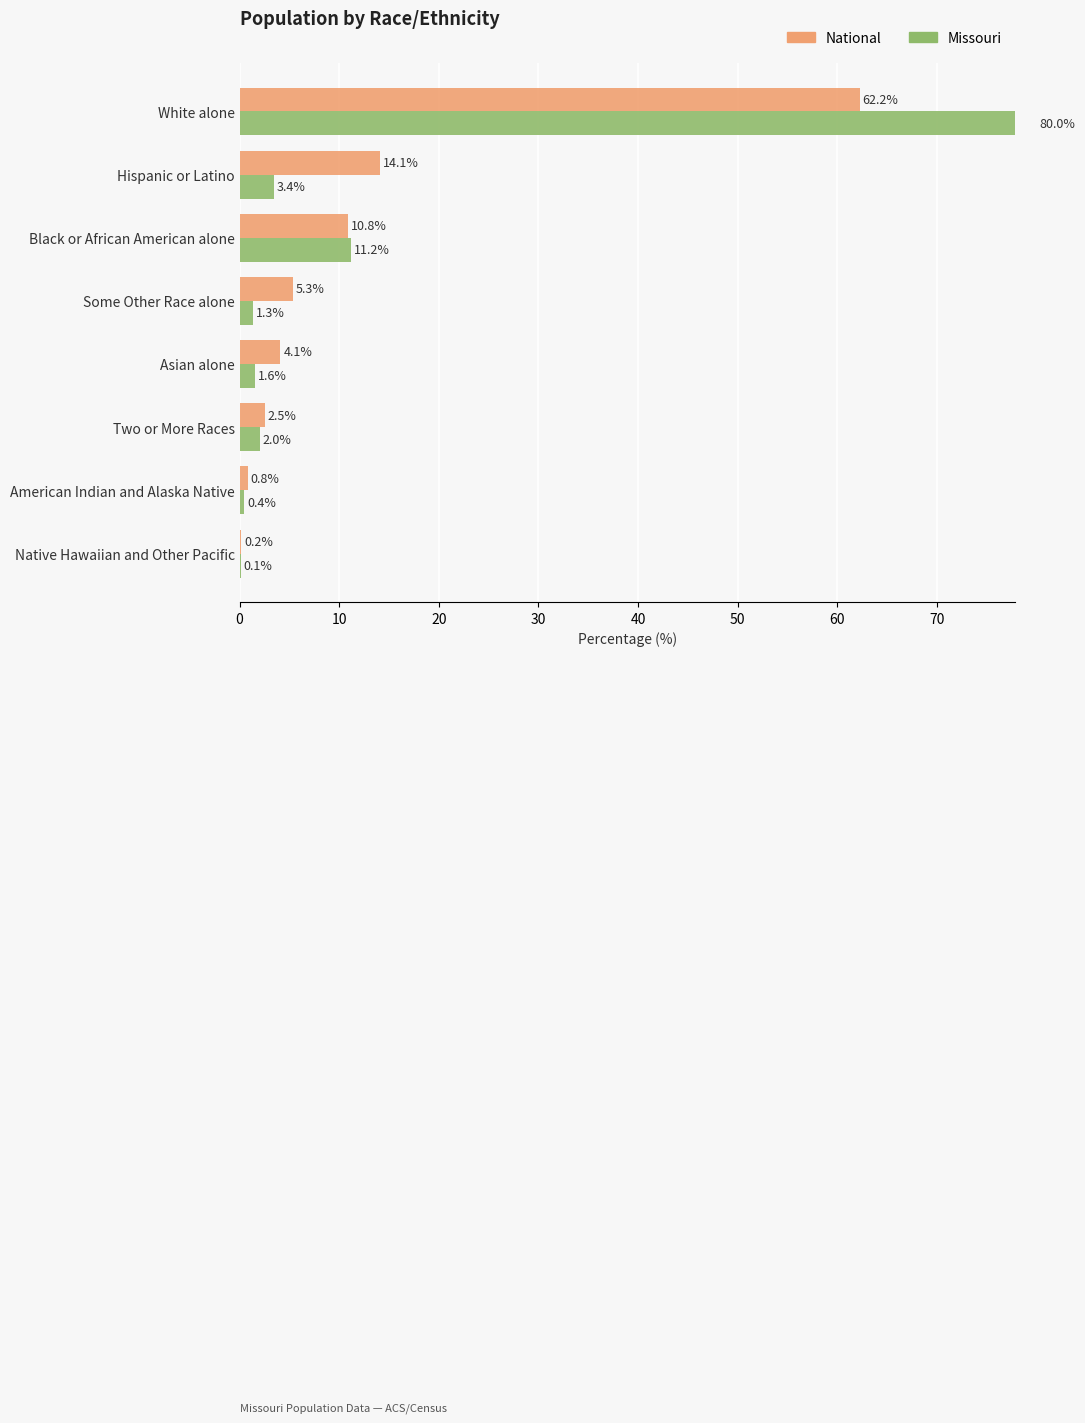

What is the difference between the maximum and minimum values in the Missouri series?

79.9